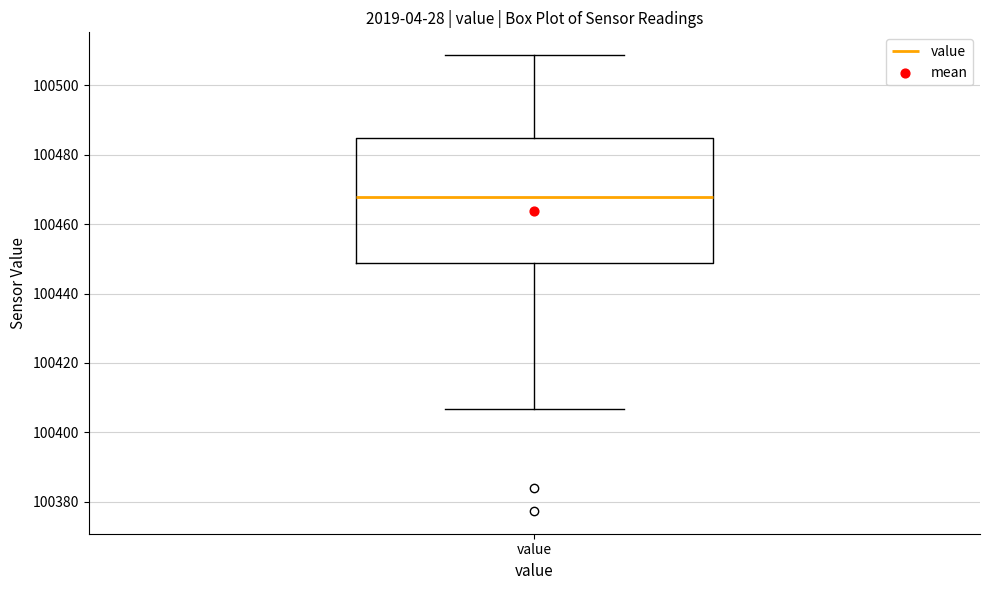

Transcribe this box plot: give where the median line is, the range the box spans, and where the two whiskers end, as read against the y-axis. The values are not printed on the chart, so give them approximately, as read against the axis.

median 100468, box 100448 to 100484, whiskers 100406 to 100508